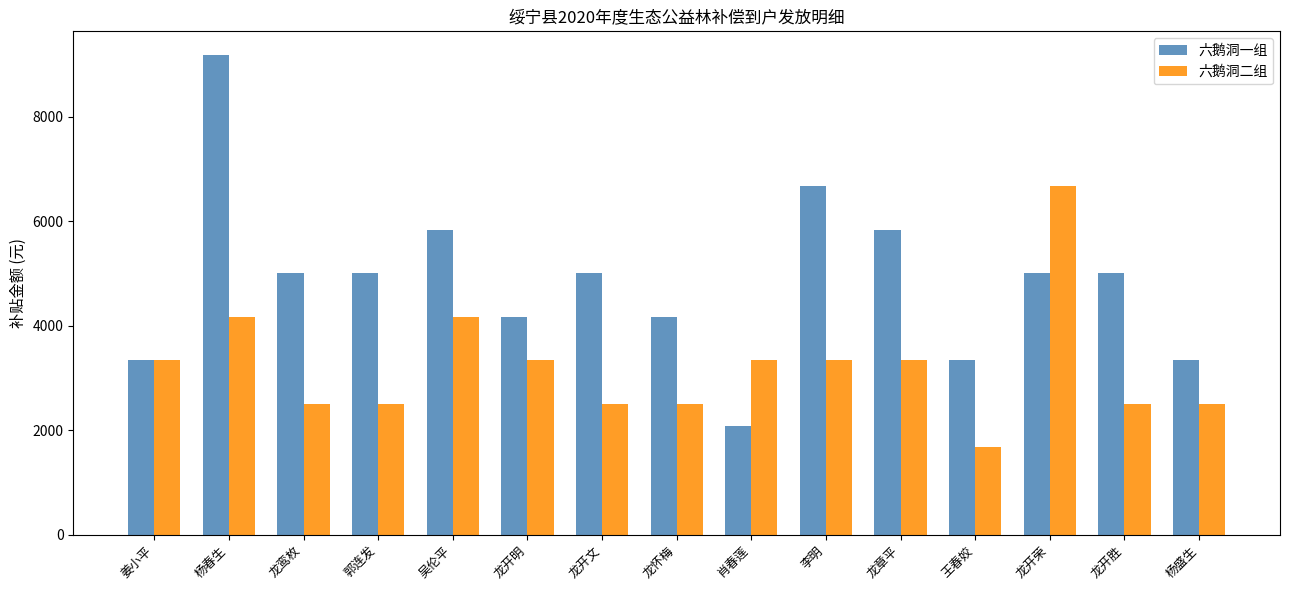

How many values in the 六鹅洞一组 series exceed 5008?

9